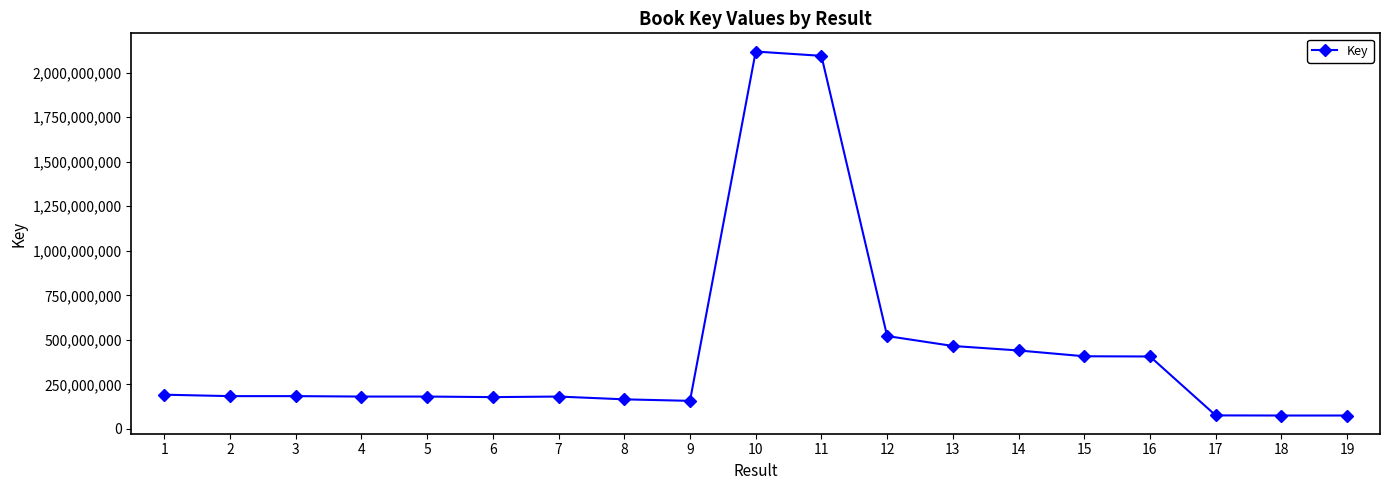

What is the ratio of the value at 3 to the value at 17?

2.4